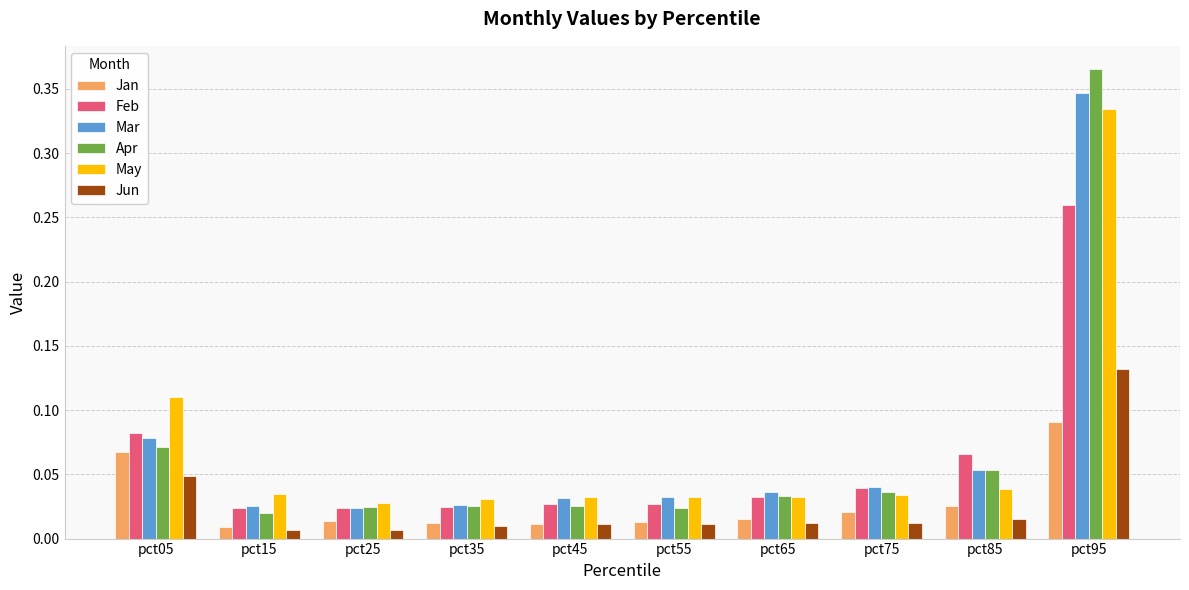

The Jun series shows 0.1 at pct05. True or false?

False